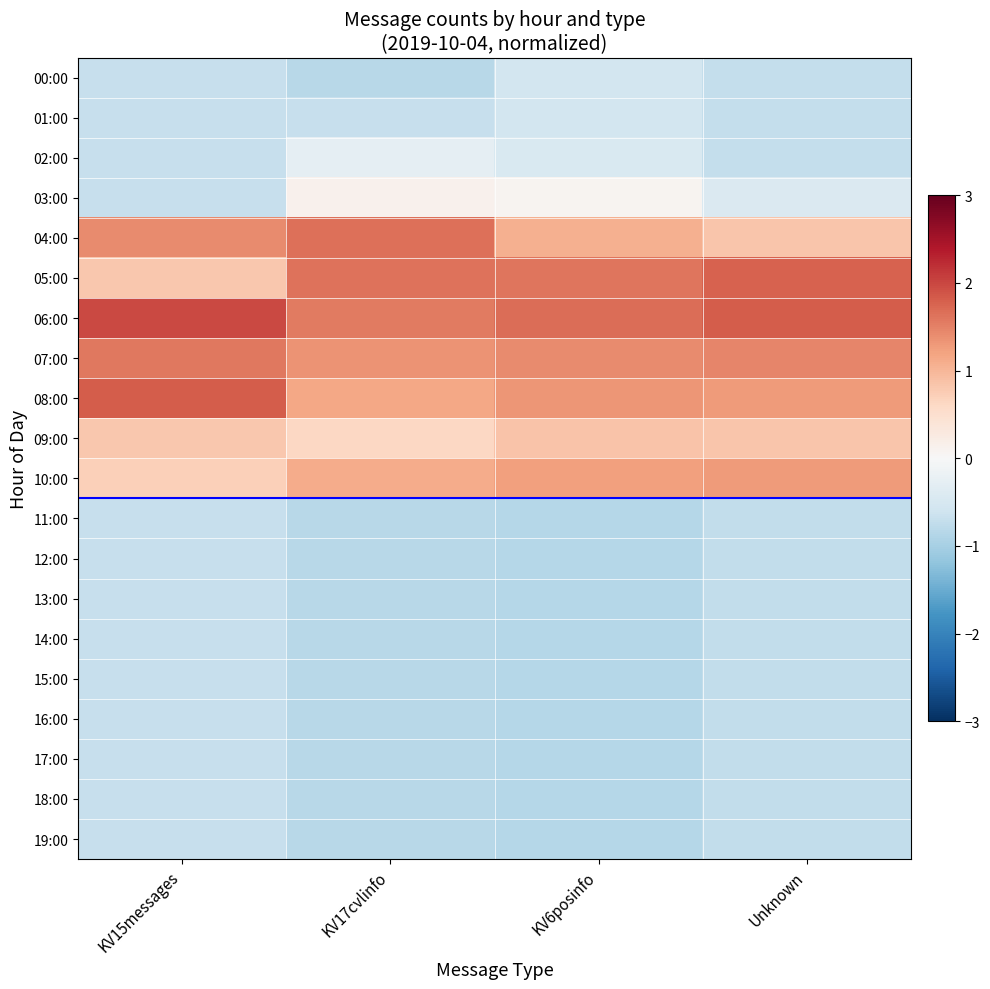

Reading left to right, transcribe all the data shown in this chart.

00:00: KV15messages=-0.7	KV17cvlinfo=-0.8	KV6posinfo=-0.6	Unknown=-0.7
01:00: KV15messages=-0.7	KV17cvlinfo=-0.7	KV6posinfo=-0.6	Unknown=-0.7
02:00: KV15messages=-0.7	KV17cvlinfo=-0.3	KV6posinfo=-0.5	Unknown=-0.7
03:00: KV15messages=-0.7	KV17cvlinfo=0.1	KV6posinfo=0.1	Unknown=-0.4
04:00: KV15messages=1.4	KV17cvlinfo=1.7	KV6posinfo=1.1	Unknown=0.8
05:00: KV15messages=0.8	KV17cvlinfo=1.6	KV6posinfo=1.6	Unknown=1.8
06:00: KV15messages=2.0	KV17cvlinfo=1.6	KV6posinfo=1.7	Unknown=1.8
07:00: KV15messages=1.6	KV17cvlinfo=1.4	KV6posinfo=1.4	Unknown=1.5
08:00: KV15messages=1.8	KV17cvlinfo=1.2	KV6posinfo=1.3	Unknown=1.3
09:00: KV15messages=0.8	KV17cvlinfo=0.6	KV6posinfo=0.9	Unknown=0.8
10:00: KV15messages=0.7	KV17cvlinfo=1.1	KV6posinfo=1.2	Unknown=1.3
11:00: KV15messages=-0.7	KV17cvlinfo=-0.8	KV6posinfo=-0.9	Unknown=-0.7
12:00: KV15messages=-0.7	KV17cvlinfo=-0.8	KV6posinfo=-0.9	Unknown=-0.7
13:00: KV15messages=-0.7	KV17cvlinfo=-0.8	KV6posinfo=-0.9	Unknown=-0.7
14:00: KV15messages=-0.7	KV17cvlinfo=-0.8	KV6posinfo=-0.9	Unknown=-0.7
15:00: KV15messages=-0.7	KV17cvlinfo=-0.8	KV6posinfo=-0.9	Unknown=-0.7
16:00: KV15messages=-0.7	KV17cvlinfo=-0.8	KV6posinfo=-0.9	Unknown=-0.7
17:00: KV15messages=-0.7	KV17cvlinfo=-0.8	KV6posinfo=-0.9	Unknown=-0.7
18:00: KV15messages=-0.7	KV17cvlinfo=-0.8	KV6posinfo=-0.9	Unknown=-0.7
19:00: KV15messages=-0.7	KV17cvlinfo=-0.8	KV6posinfo=-0.9	Unknown=-0.7